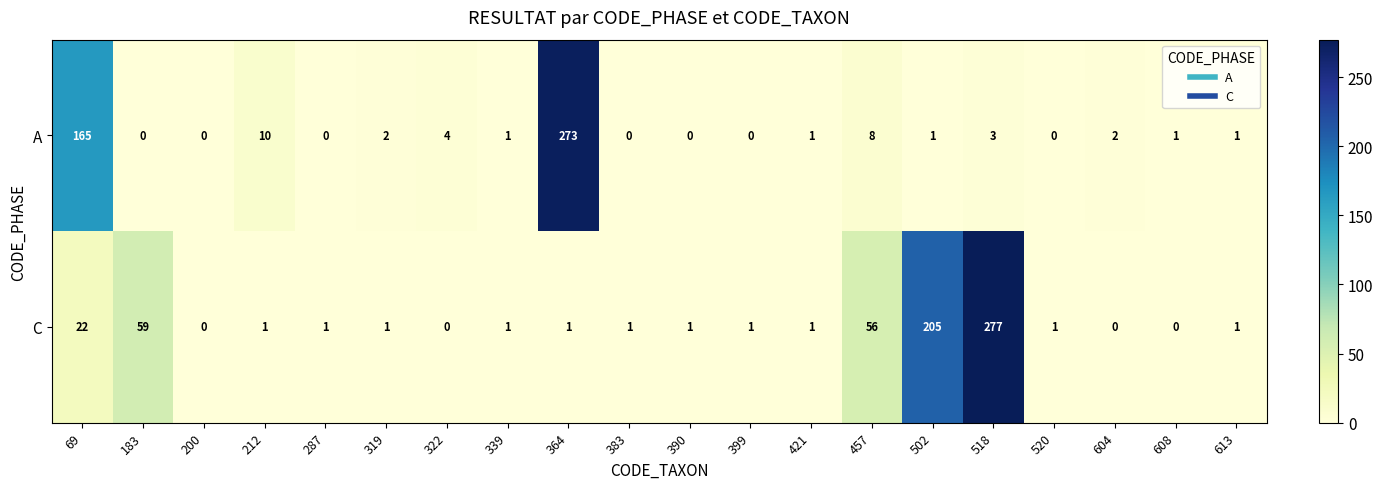

What is the maximum value shown in the chart?

277